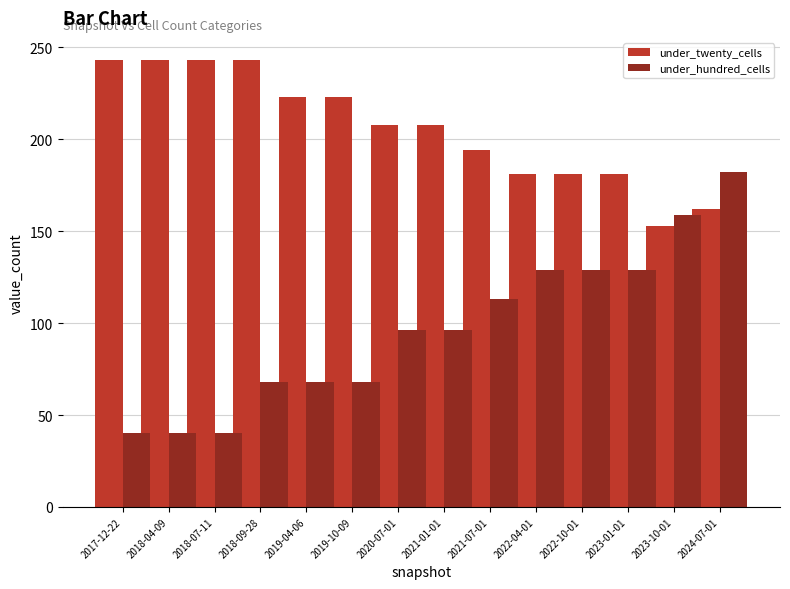

What are all the series names shown in the legend?

under_twenty_cells, under_hundred_cells